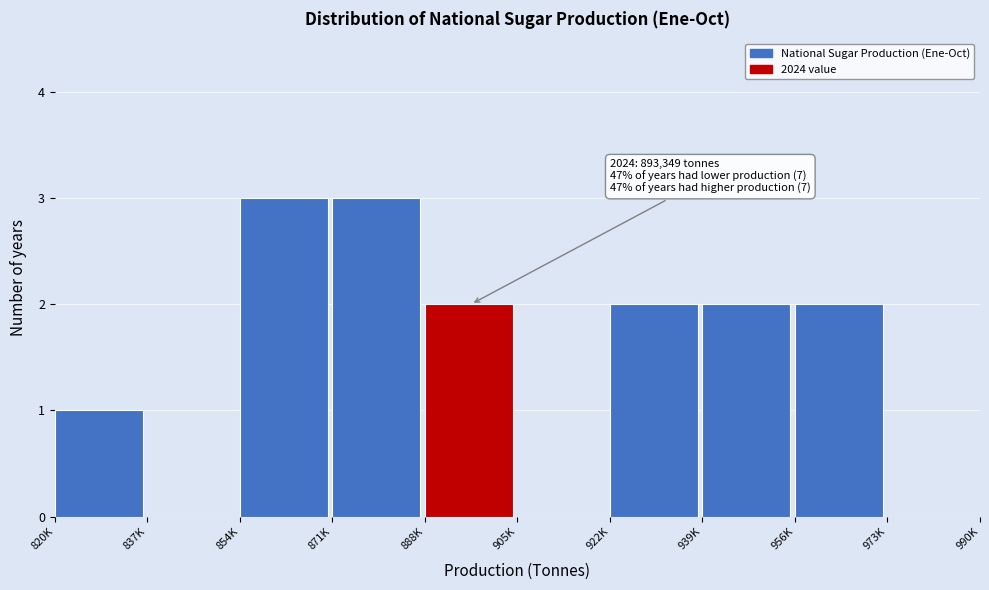

Reading left to right, transcribe all the data shown in this chart.

820K=1	837K=0	854K=3	871K=3	888K=2	905K=0	922K=2	939K=2	956K=2	973K=0